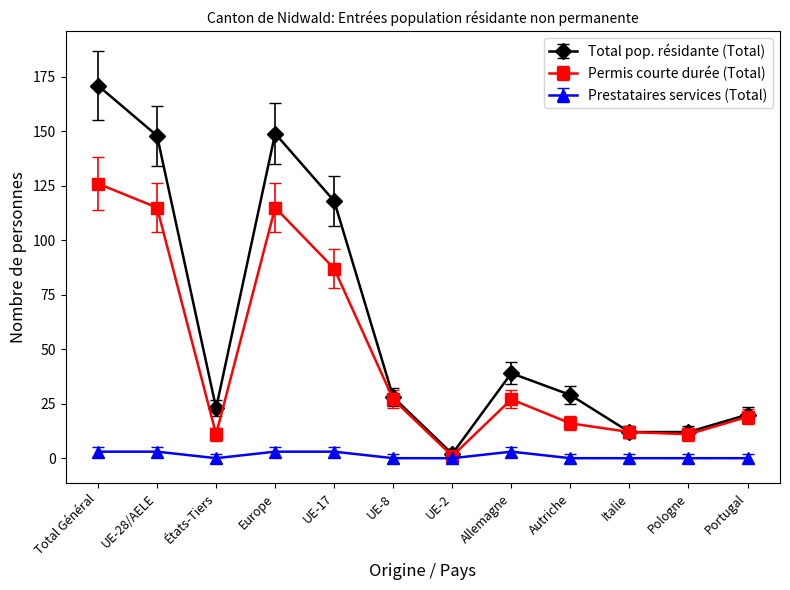

True or false: Total pop. résidante (Total) and Prestataires services (Total) cross at least once.

False